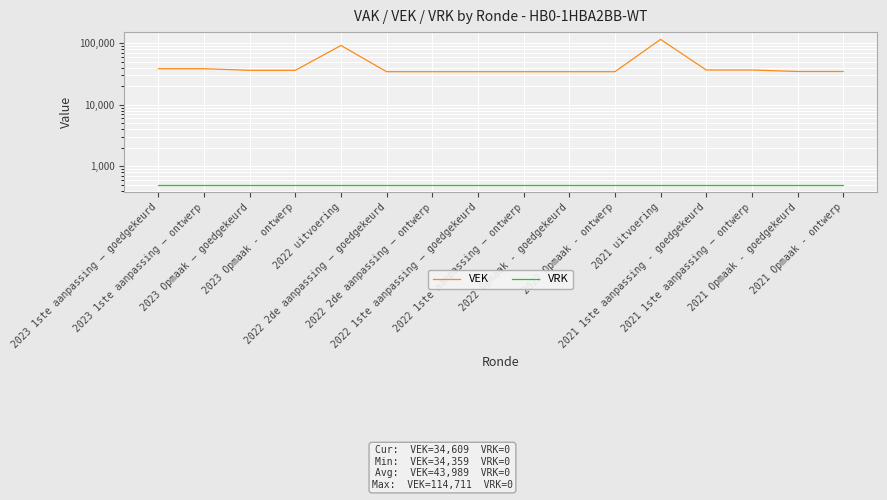

What is the maximum value shown in the chart?

114711